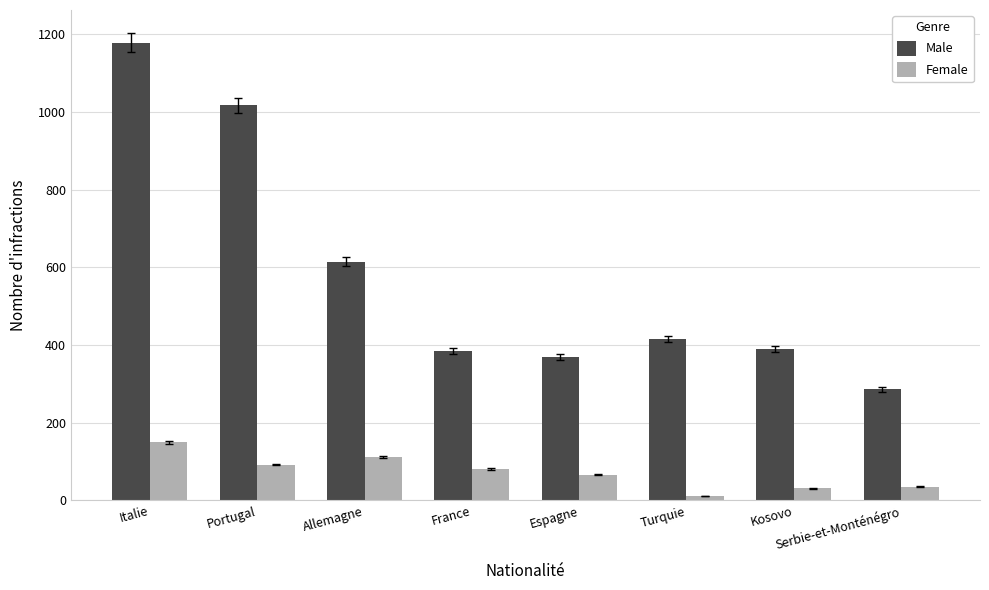

How many groups of bars are there?

8